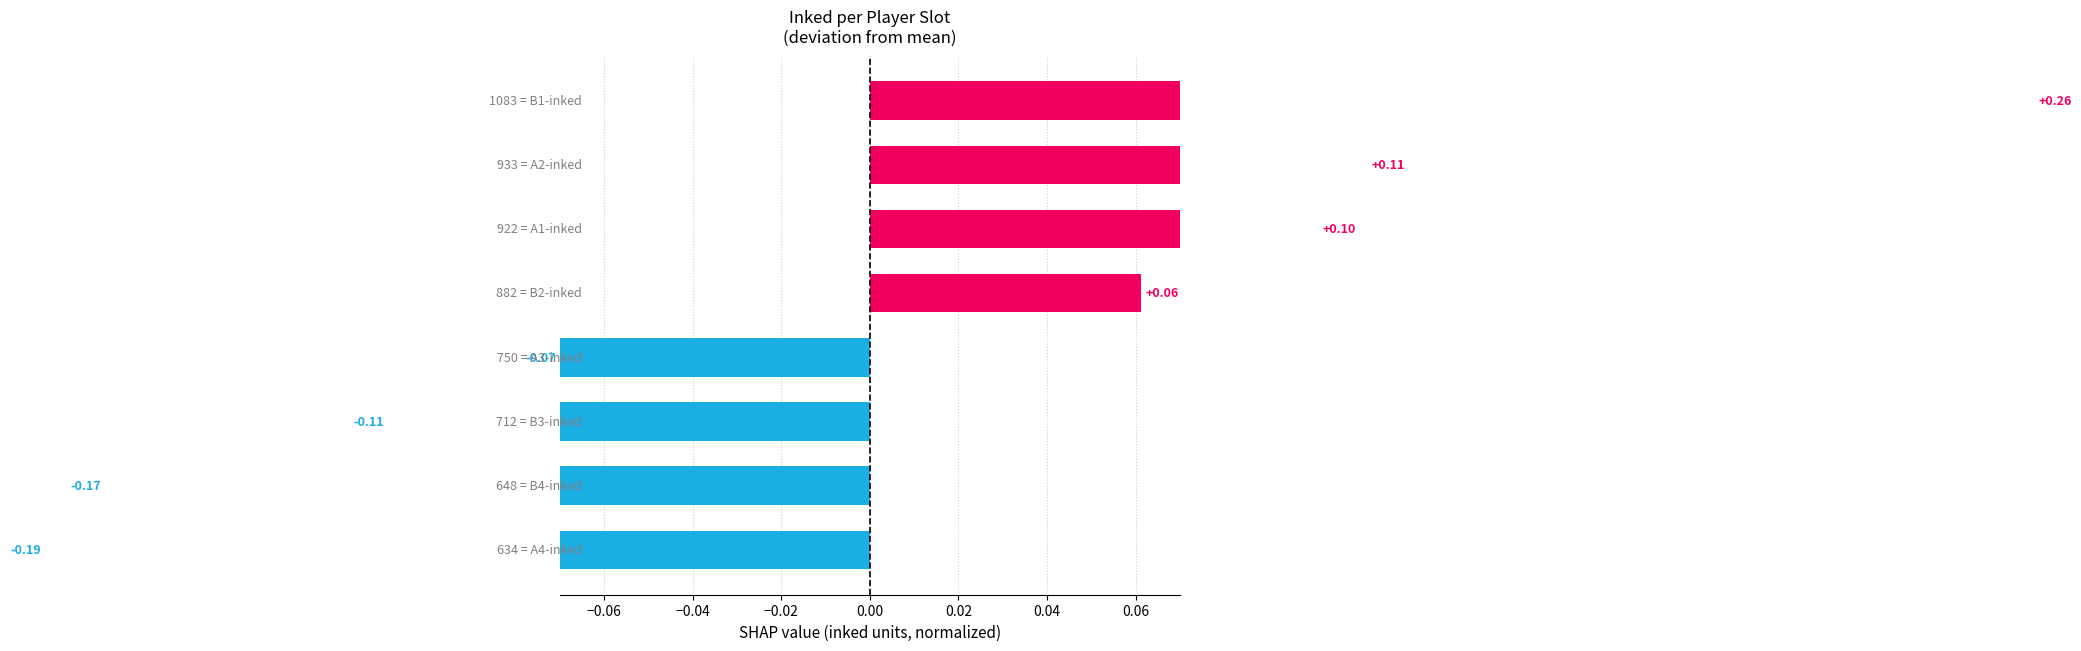

What is the value of the 5th bar from the left?

0.1